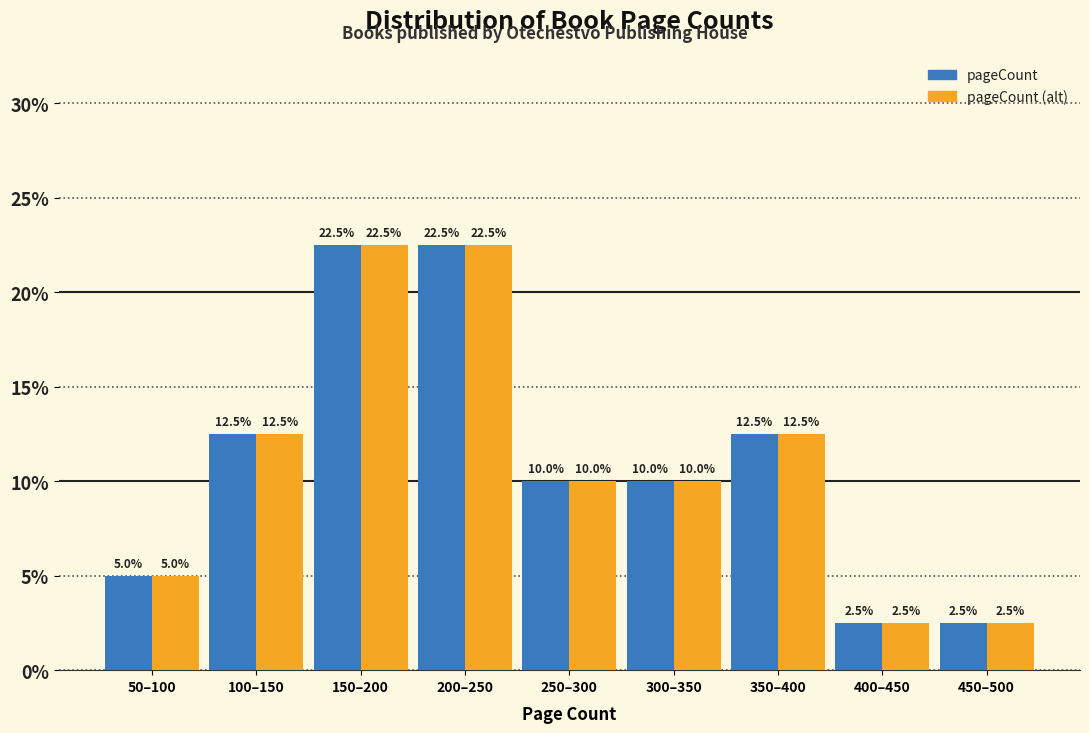

Reading left to right, list all the values displayed in this chart.

pageCount: 50–100=5.0	100–150=12.5	150–200=22.5	200–250=22.5	250–300=10.0	300–350=10.0	350–400=12.5	400–450=2.5	450–500=2.5
pageCount (alt): 50–100=5.0	100–150=12.5	150–200=22.5	200–250=22.5	250–300=10.0	300–350=10.0	350–400=12.5	400–450=2.5	450–500=2.5